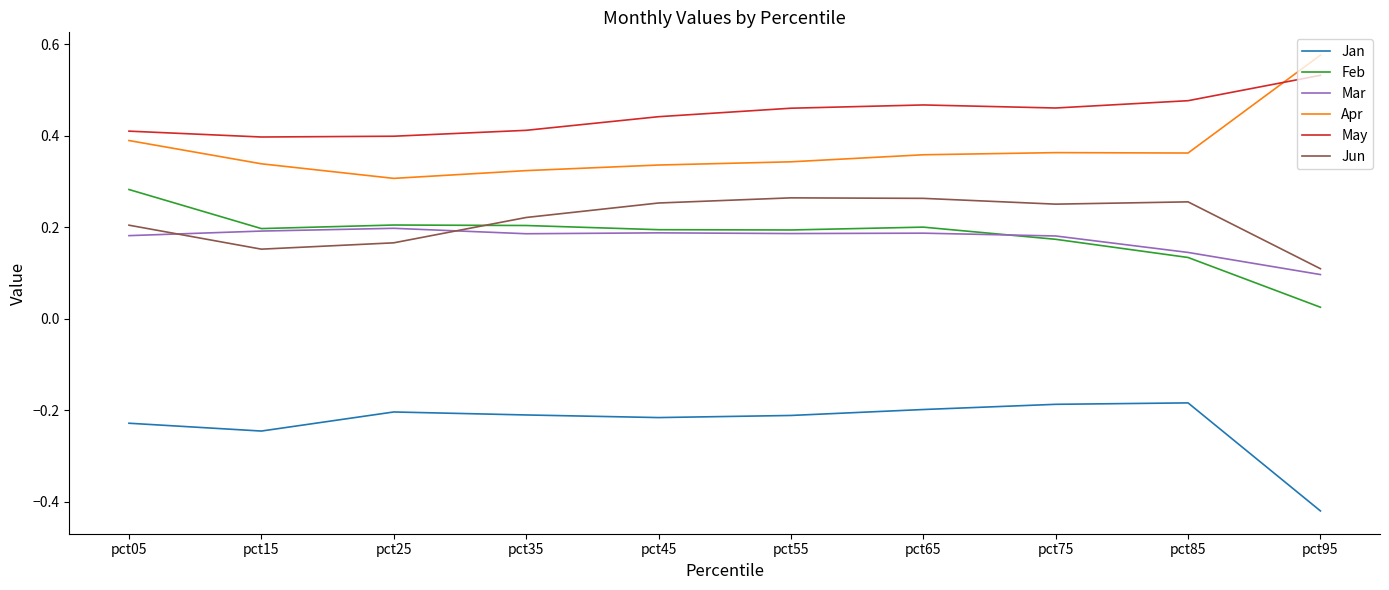

What are all the series names shown in the legend?

Jan, Feb, Mar, Apr, May, Jun